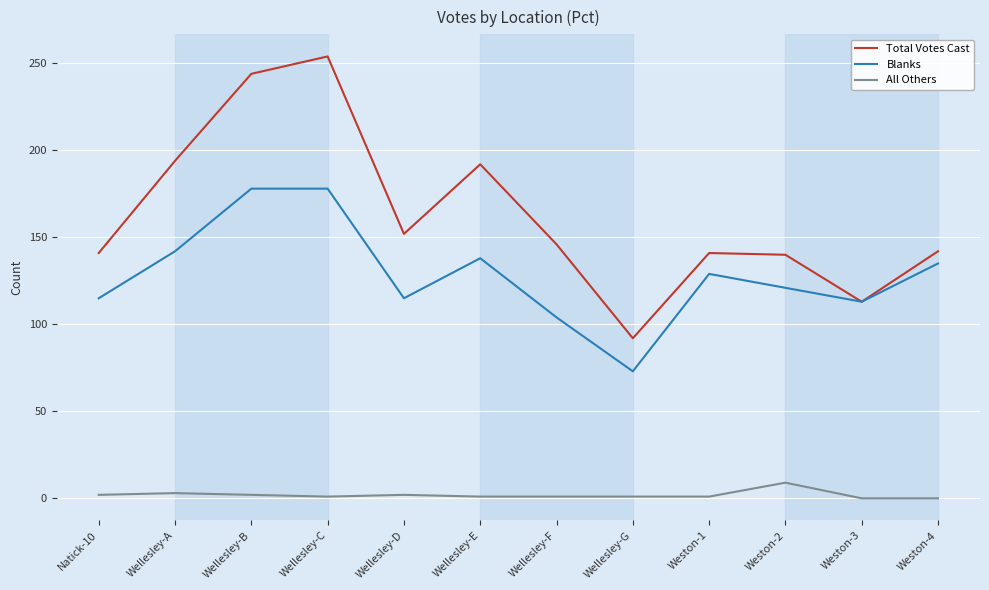

True or false: Blanks and All Others cross at least once.

False